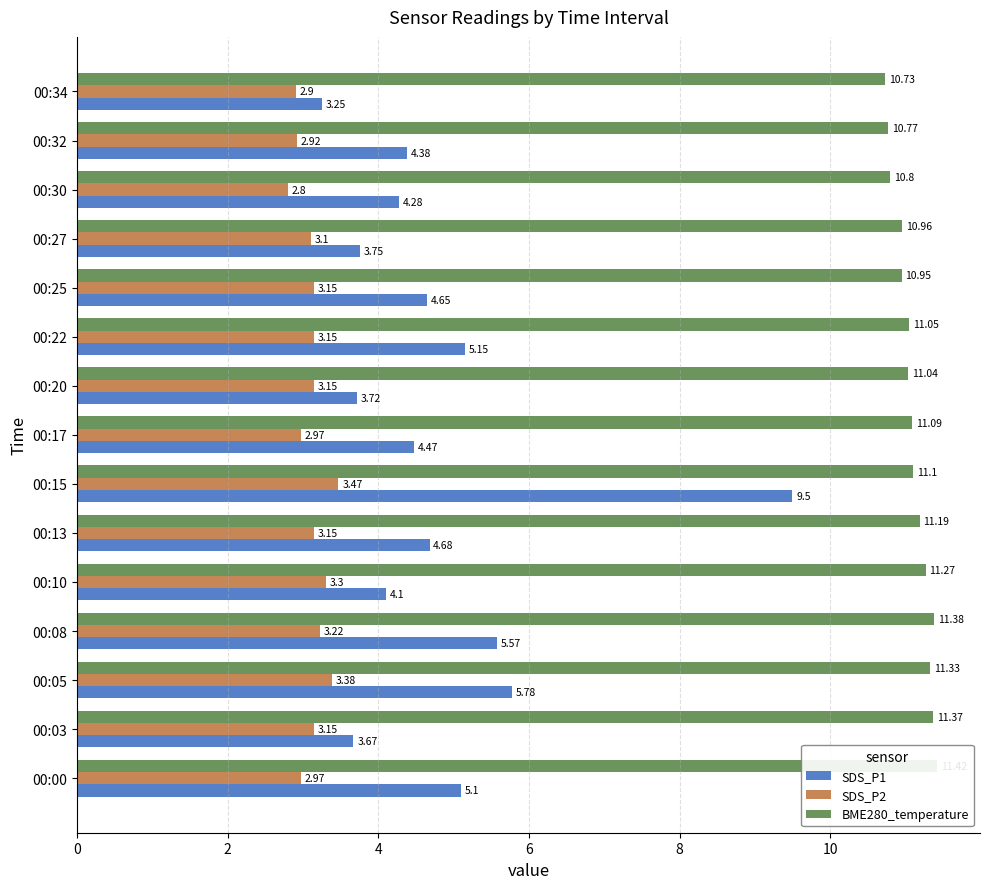

The value of BME280_temperature at 00:27 is 11.0. True or false?

True